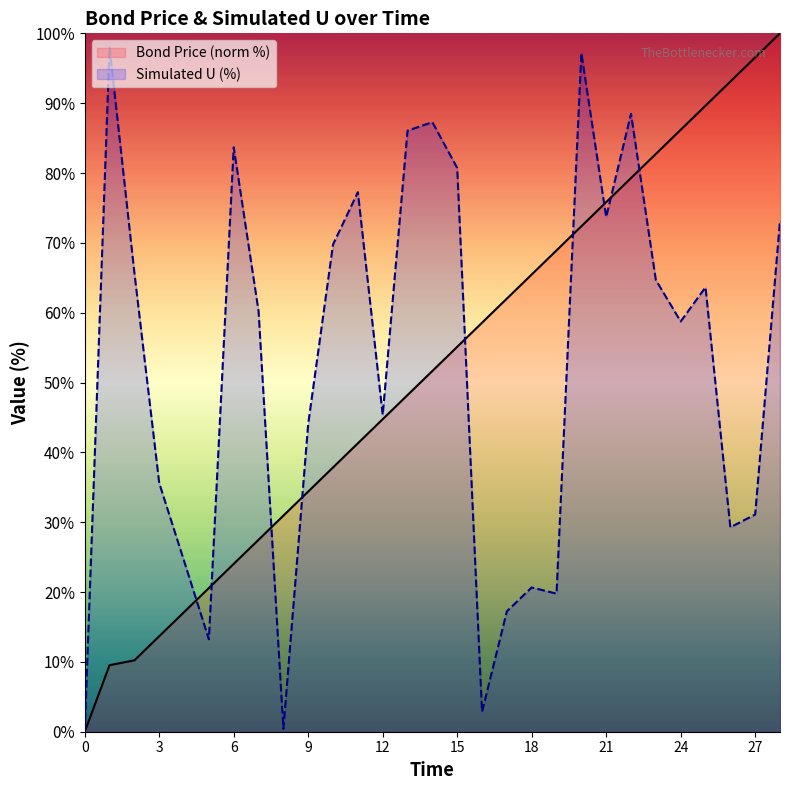

At which label is Bond Price (norm %) closest to 50?

14